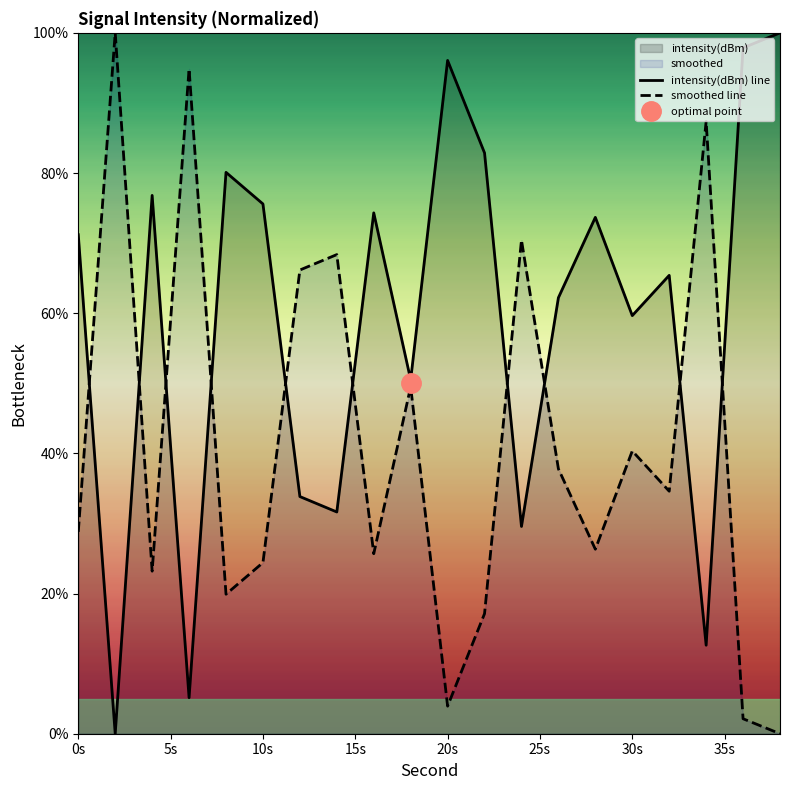

True or false: intensity(dBm) line has a value of 96.1 at 20s.

True